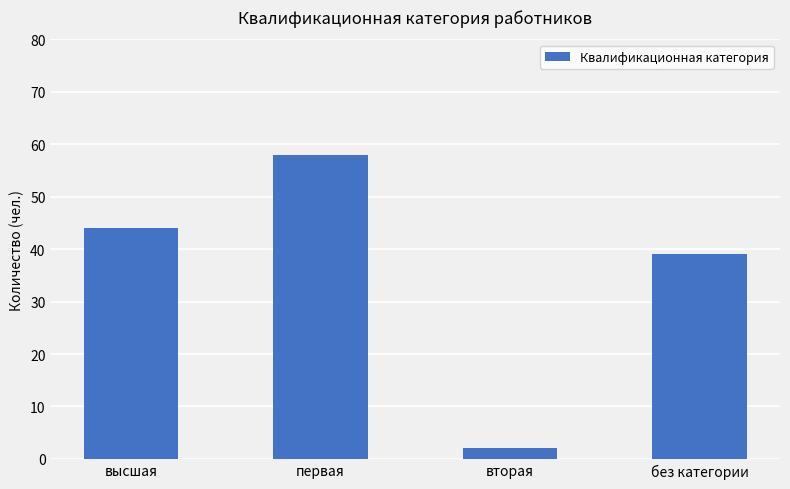

List the labels in order of value, largest first.

первая, высшая, без категории, вторая